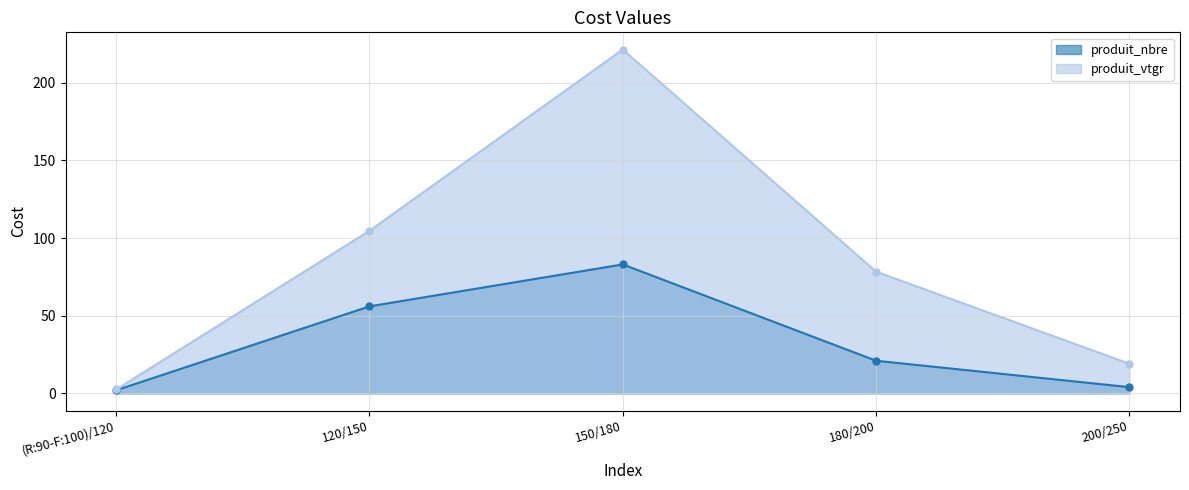

What is the label of the 4th point from the right?

120/150